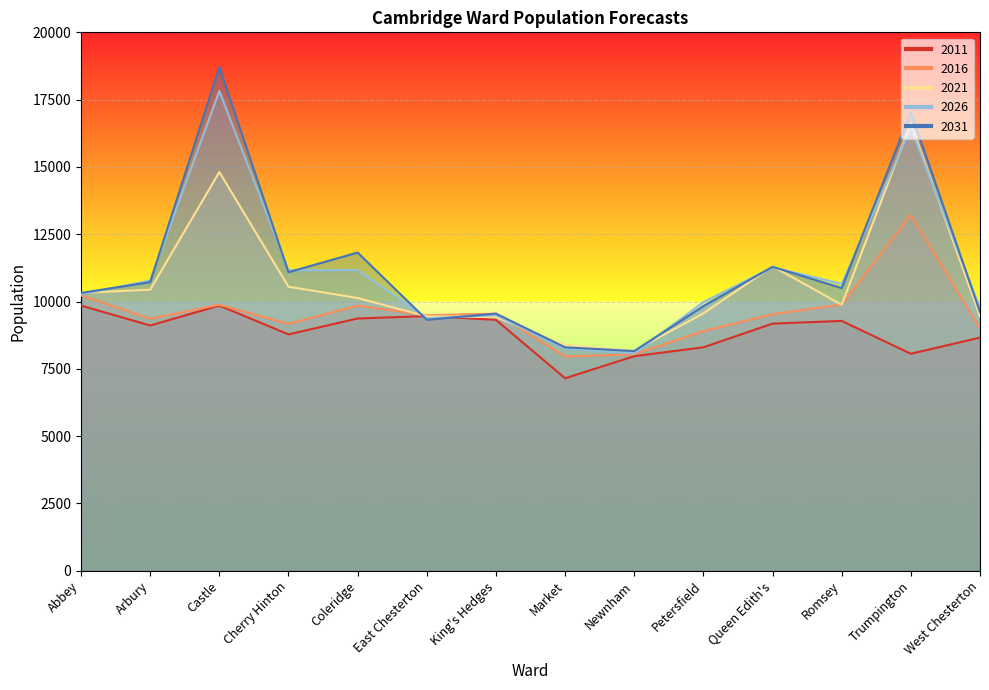

What is the spread (max minus min) of values at Romsey?

1380